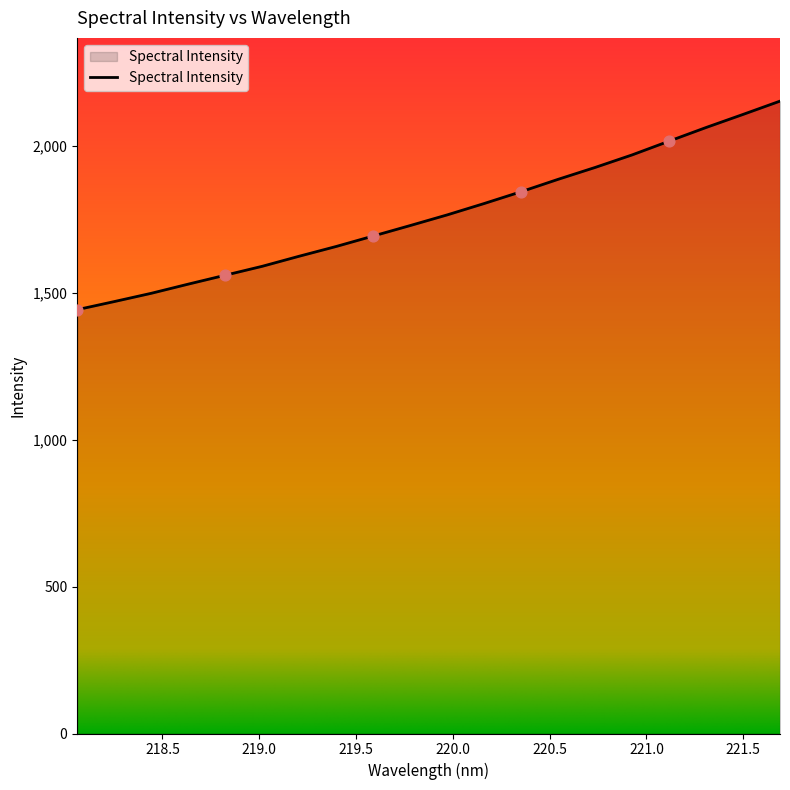

What is the minimum value shown in the chart?

1441.7